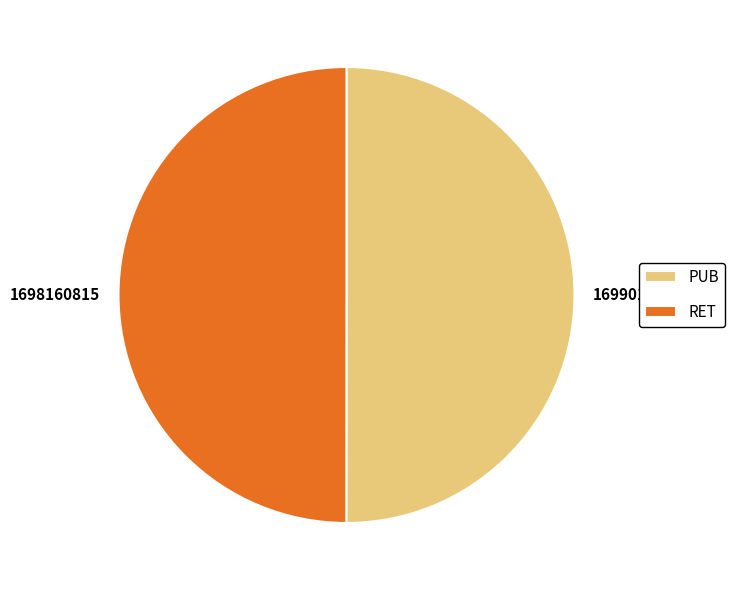

What is the ratio of the value at 1699017006 to the value at 1698160815?

1.0